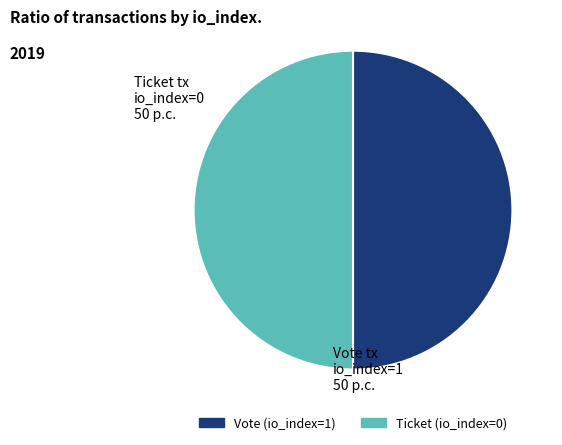

How many slices are in this pie chart?

2